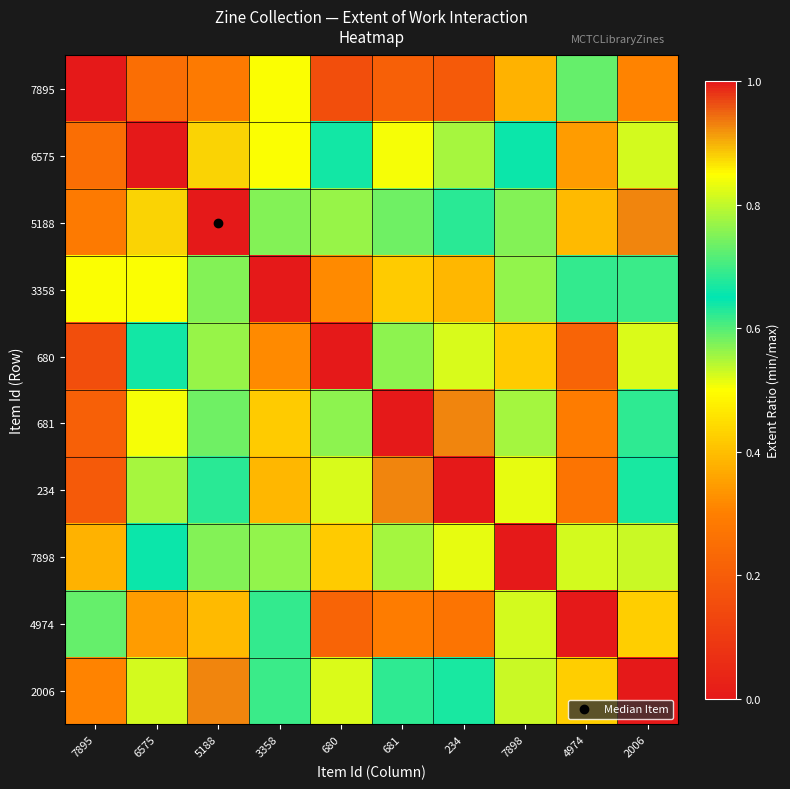

List the series in order of their peak value, highest first.

7895, 6575, 5188, 3358, 680, 681, 234, 7898, 4974, 2006